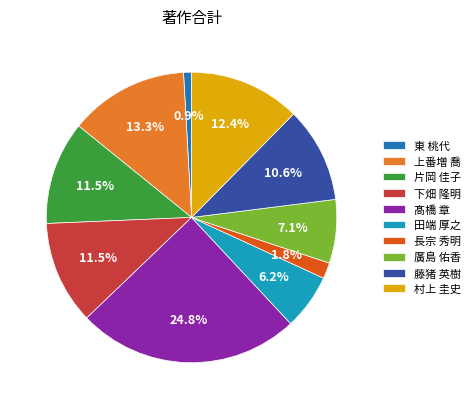

To the nearest percent, what is the combined percentage of 髙橋 章 and 片岡 佳子?

36%